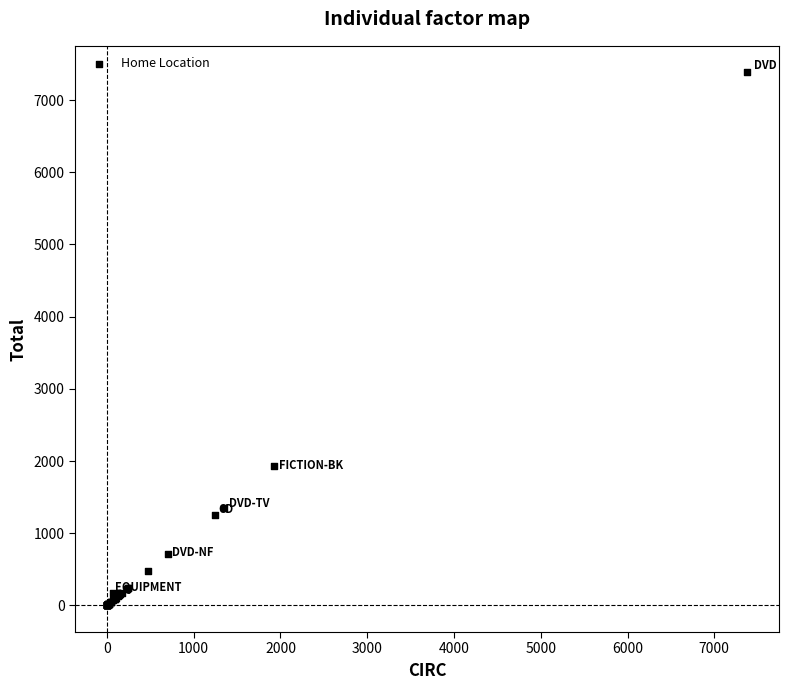

What Y value in the scatter plot is closest to 3691?

1926